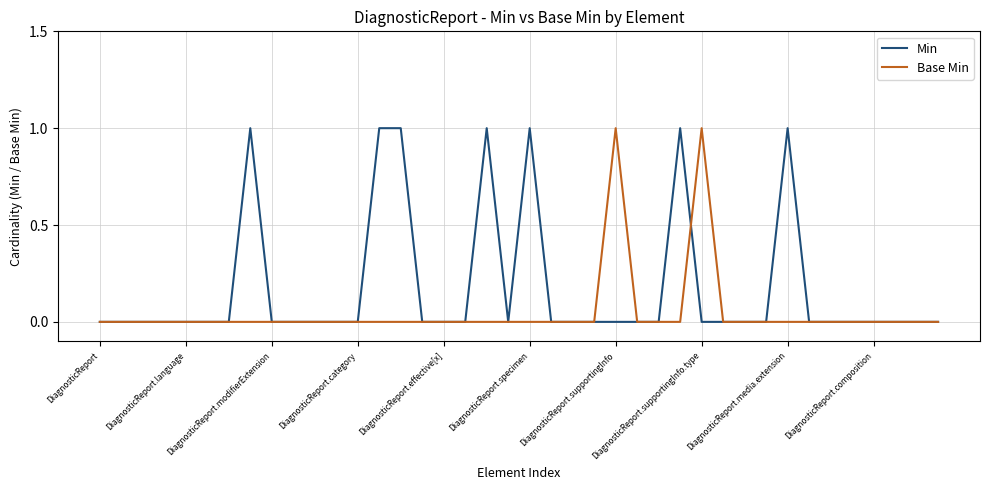

Count the Base Min values in the range 0 to 1.

40